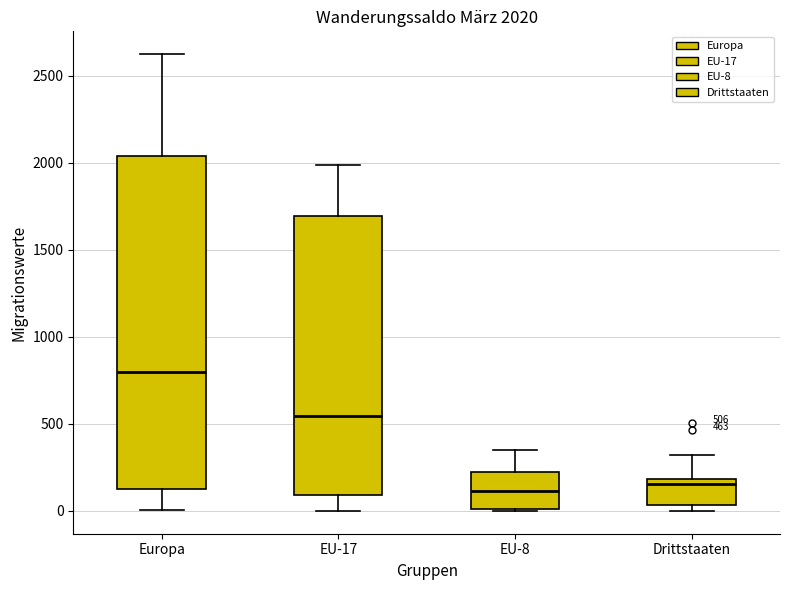

Which box has the highest median line?

Europa